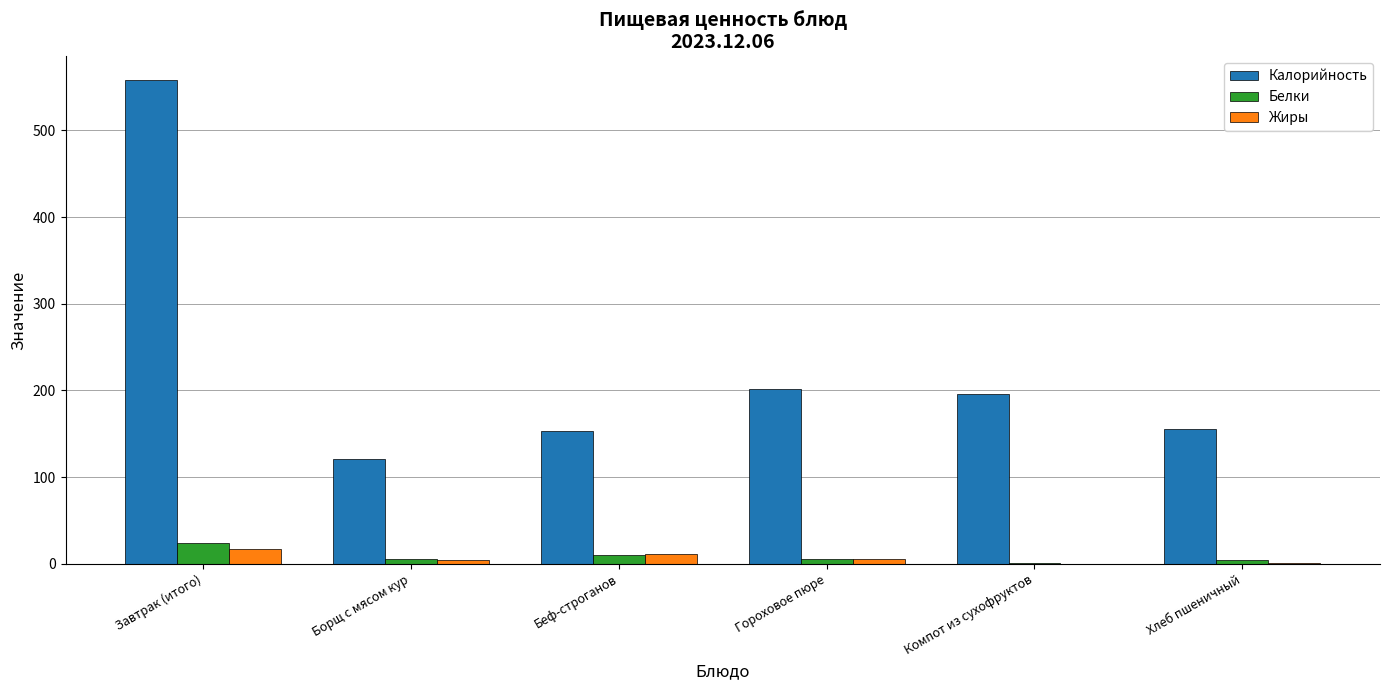

The Калорийность series shows 62.8 at Борщ с мясом кур. True or false?

False